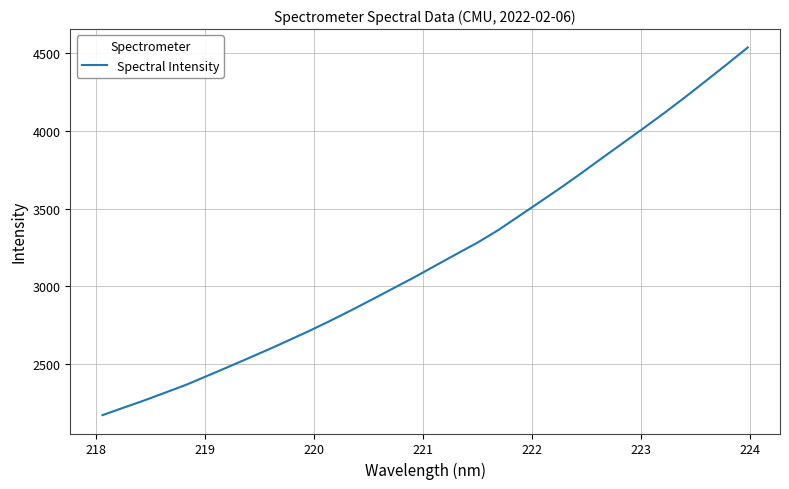

What is the minimum value shown in the chart?

2173.1